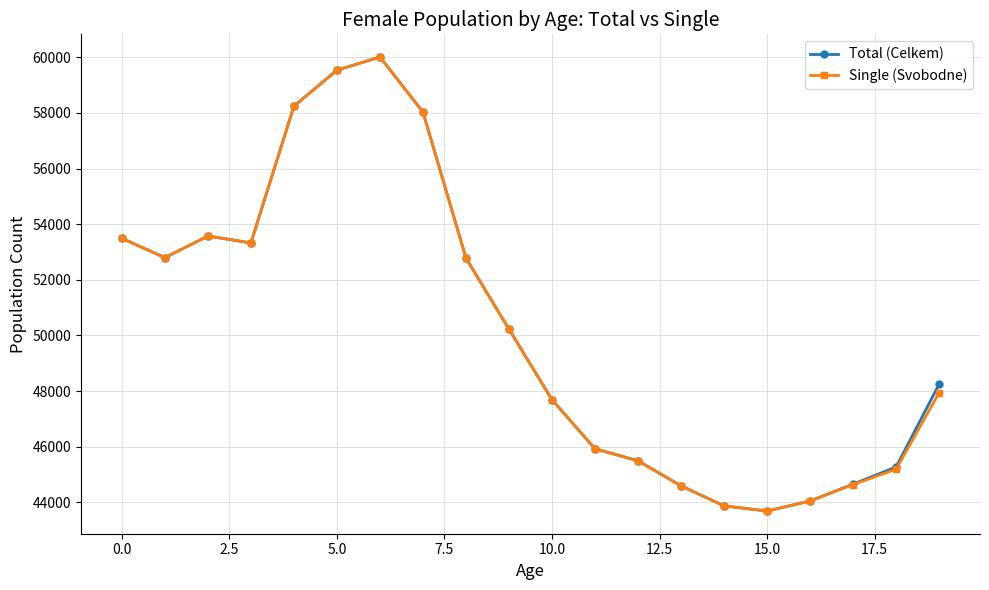

What is the smallest value displayed?

43689